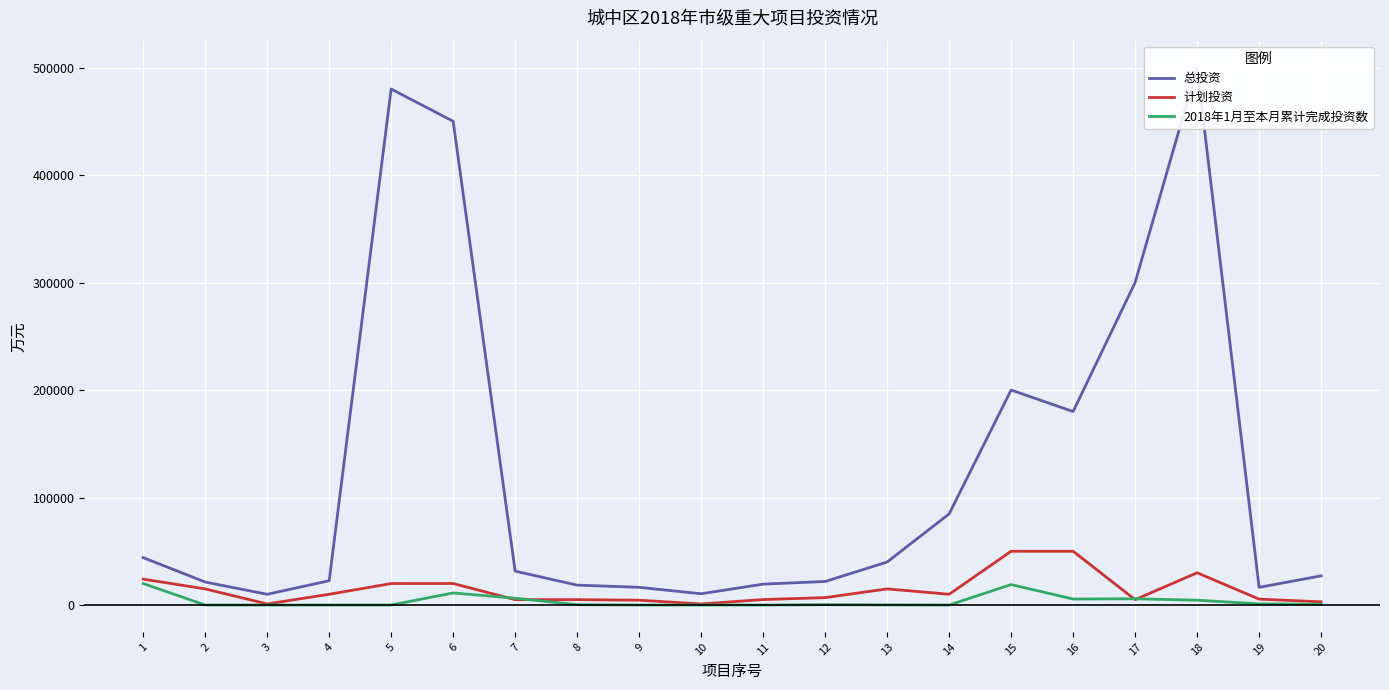

What is the value of the 计划投资 point at the 18th from the left?

30000.0